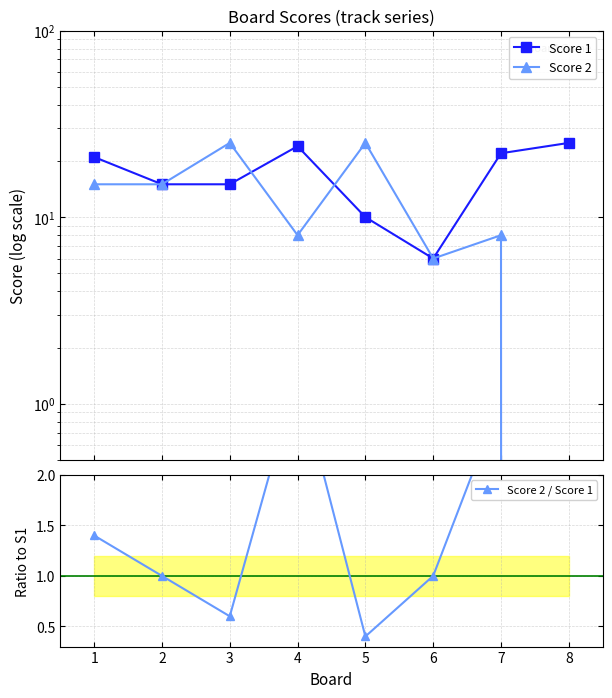

What is the value of the Score 1 point at the 6th from the left?

6.0